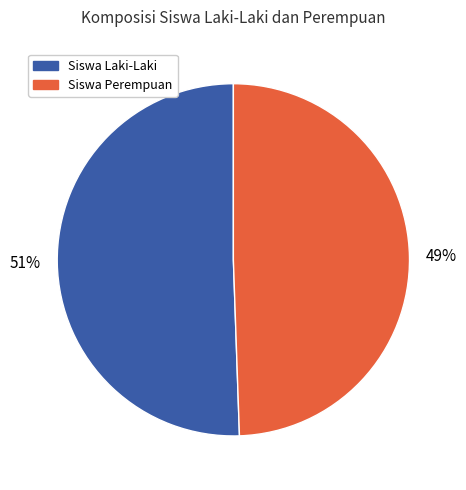

Approximately how many times larger is the value at Siswa Perempuan compared to Siswa Laki-Laki?

1.0